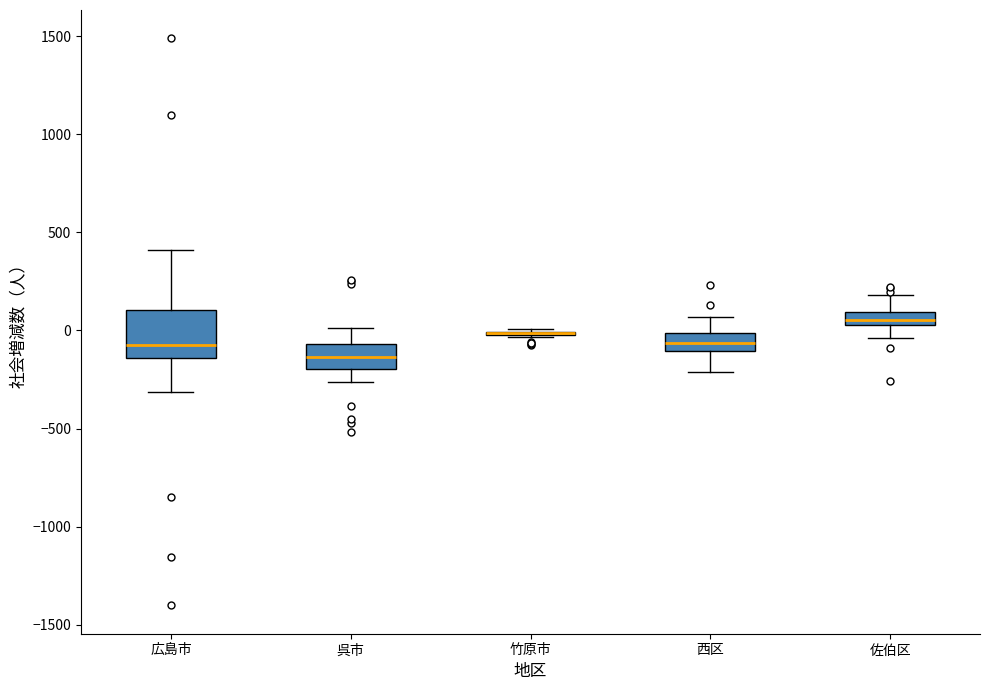

Which box is the tallest, from its lower edge to its upper edge?

広島市